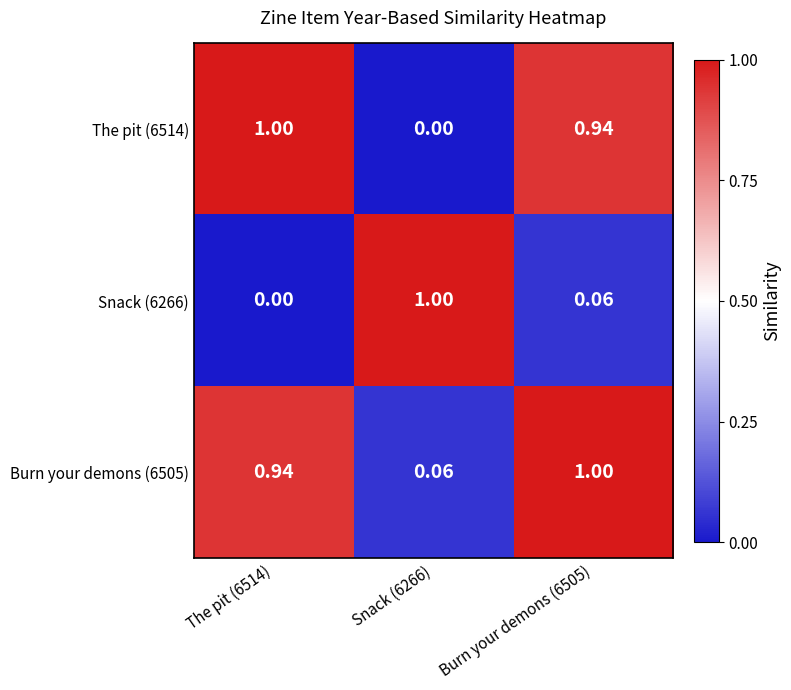

Reading left to right, list all the values displayed in this chart.

The pit (6514): The pit (6514)=1.0	Snack (6266)=0.0	Burn your demons (6505)=0.9
Snack (6266): The pit (6514)=0.0	Snack (6266)=1.0	Burn your demons (6505)=0.1
Burn your demons (6505): The pit (6514)=0.9	Snack (6266)=0.1	Burn your demons (6505)=1.0